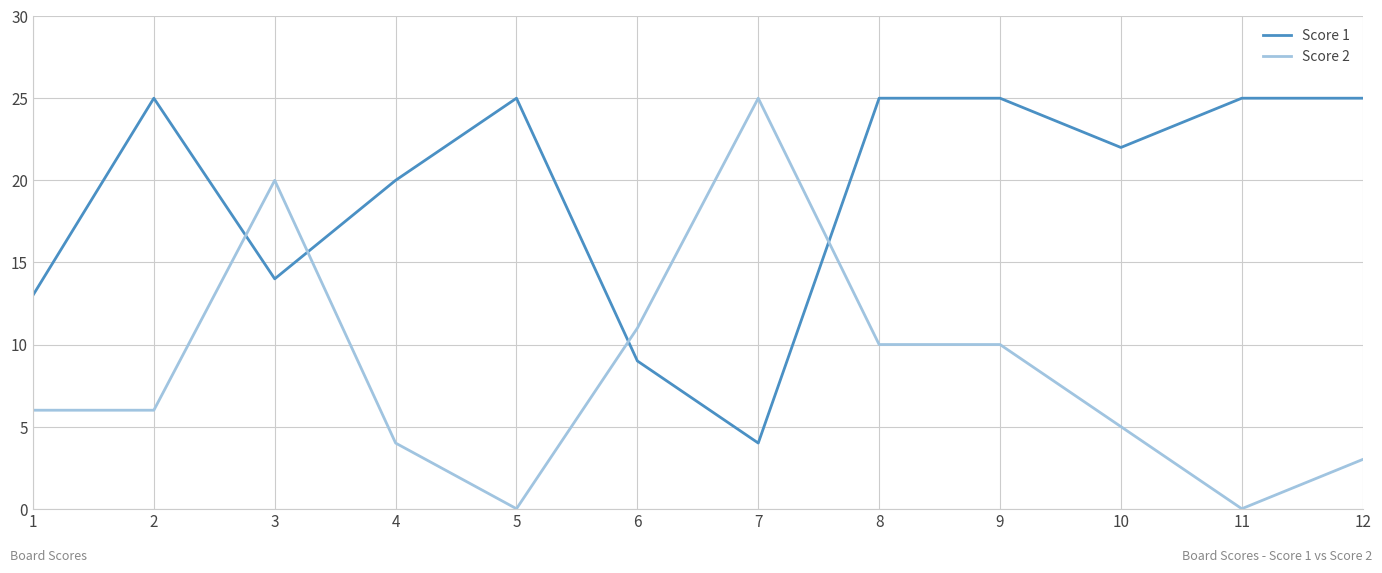

Rank the series by their average value, from lowest to highest.

Score 2, Score 1